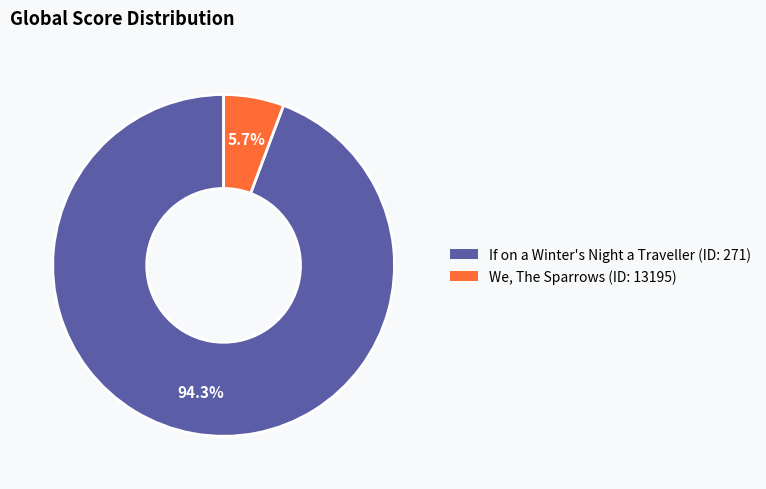

Is there a majority slice in this chart?

Yes